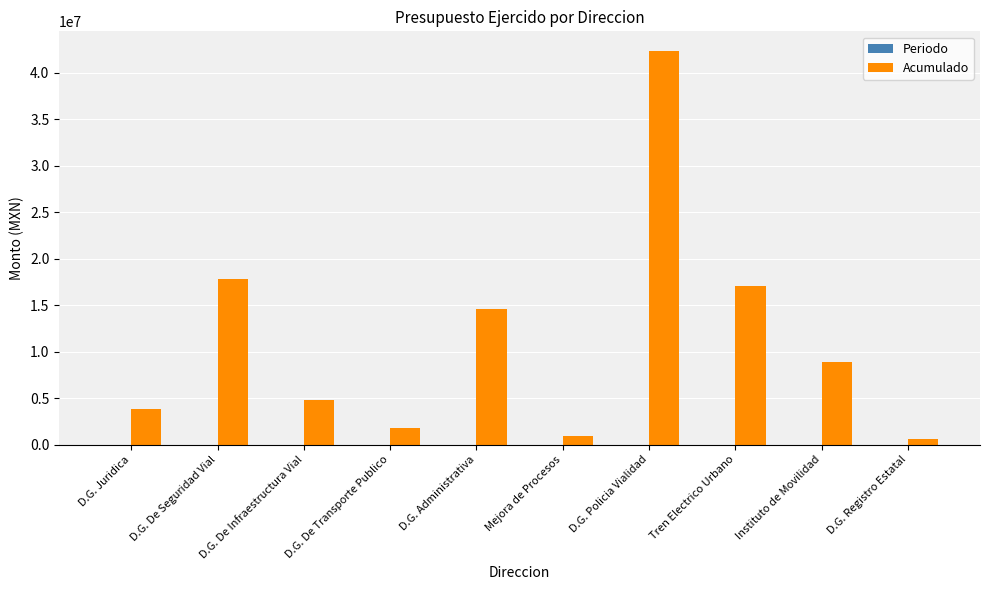

Read the value at D.G. Policia Vialidad.

42358143.3